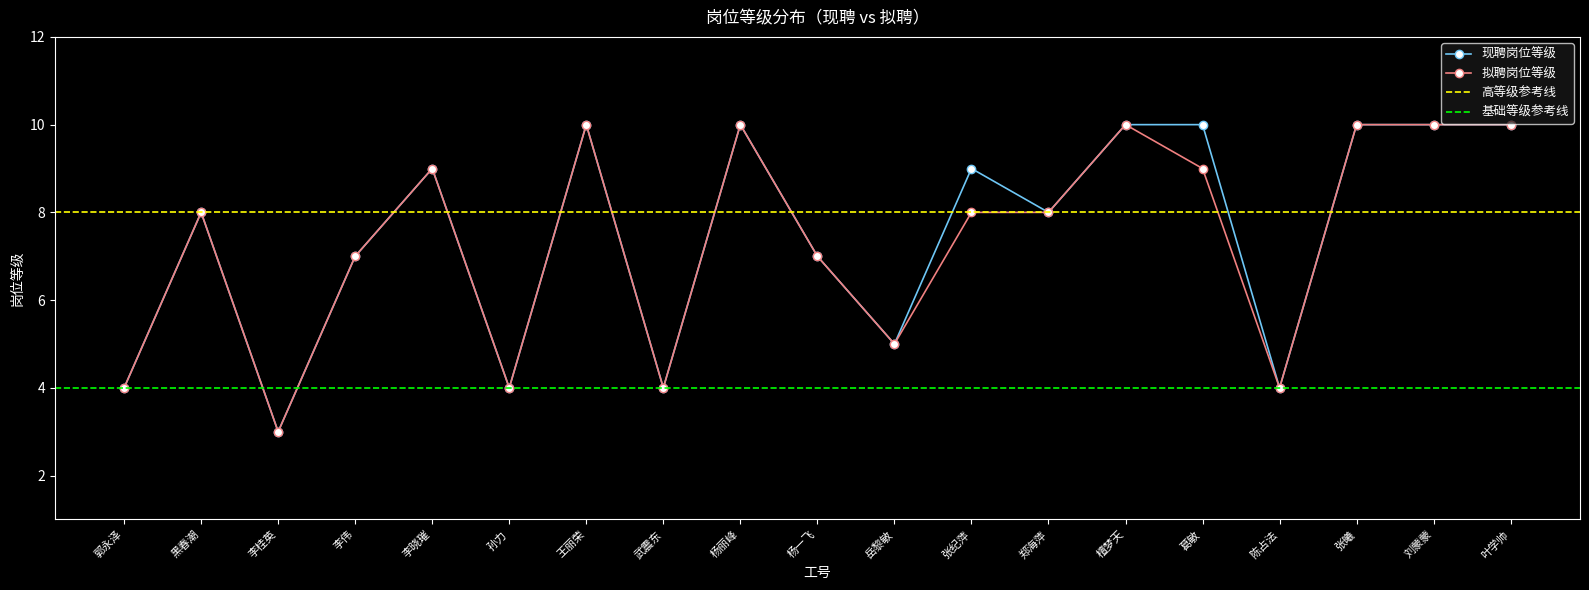

What is the label of the 6th point from the left?

孙力